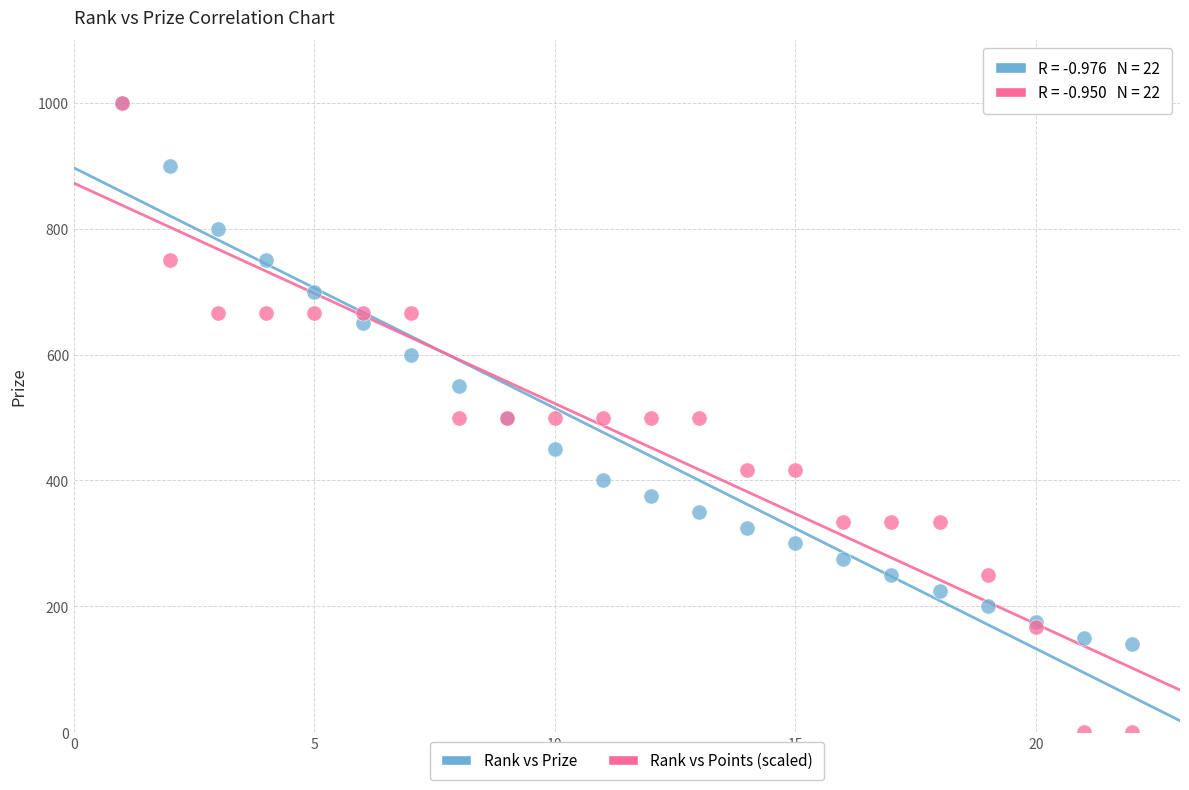

Which series reaches the minimum Y coordinate?

Rank vs Points (scaled)